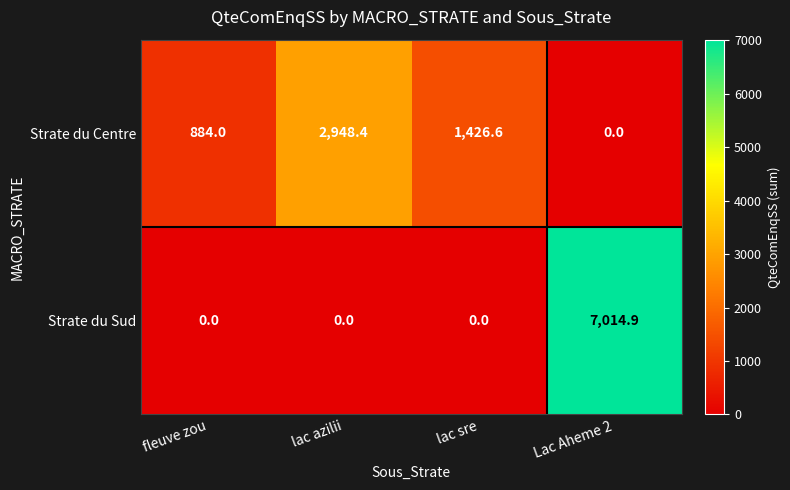

What is the difference between the maximum and minimum values in the Strate du Sud series?

7014.9